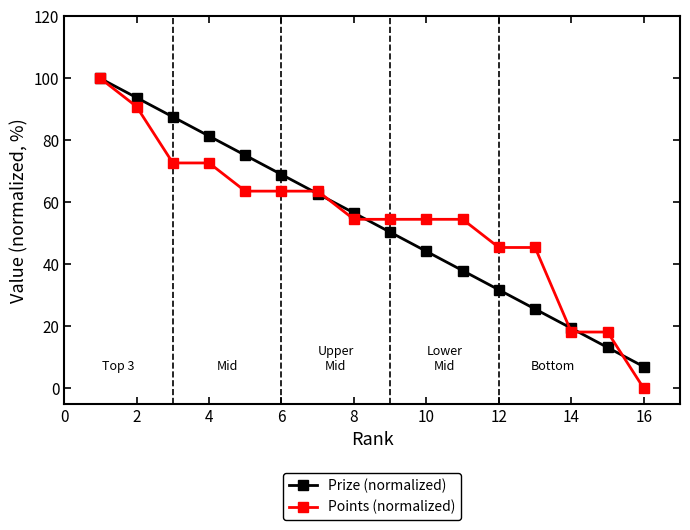

Which series has the widest spread of values?

Points (normalized)